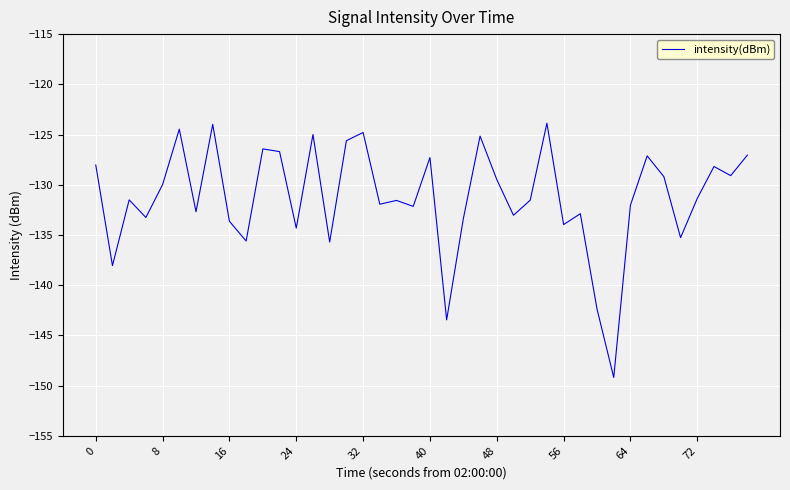

What is the minimum value shown in the chart?

-149.2